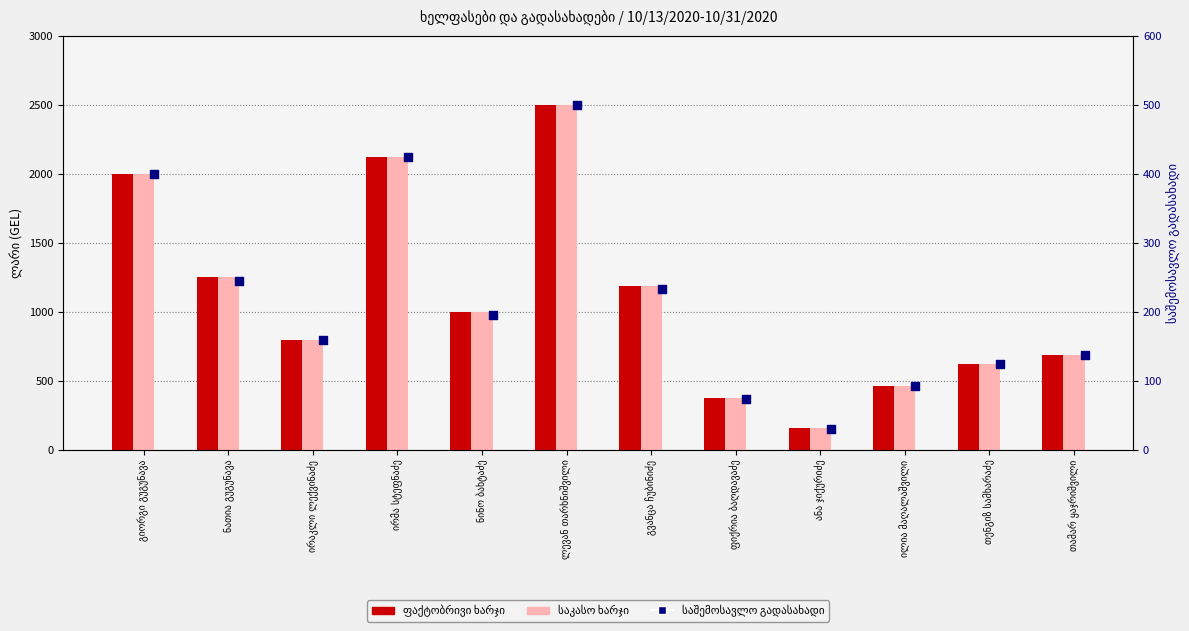

Which series has the largest Y range (max minus min)?

ფაქტობრივი ხარჯი